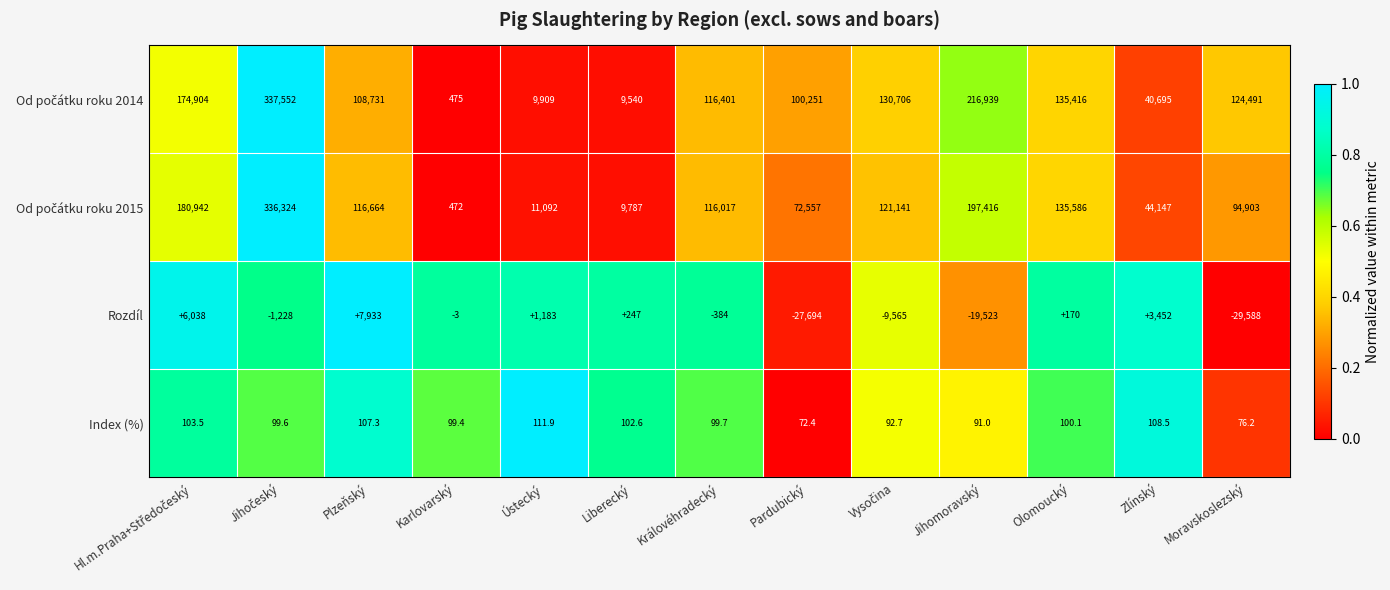

At how many categories does at least one series exceed 145045?

3